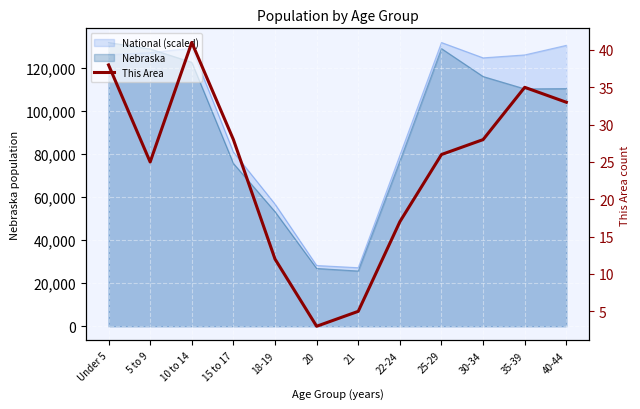

List the labels in order of value, largest first.

10 to 14, Under 5, 35-39, 40-44, 15 to 17, 30-34, 25-29, 5 to 9, 22-24, 18-19, 21, 20